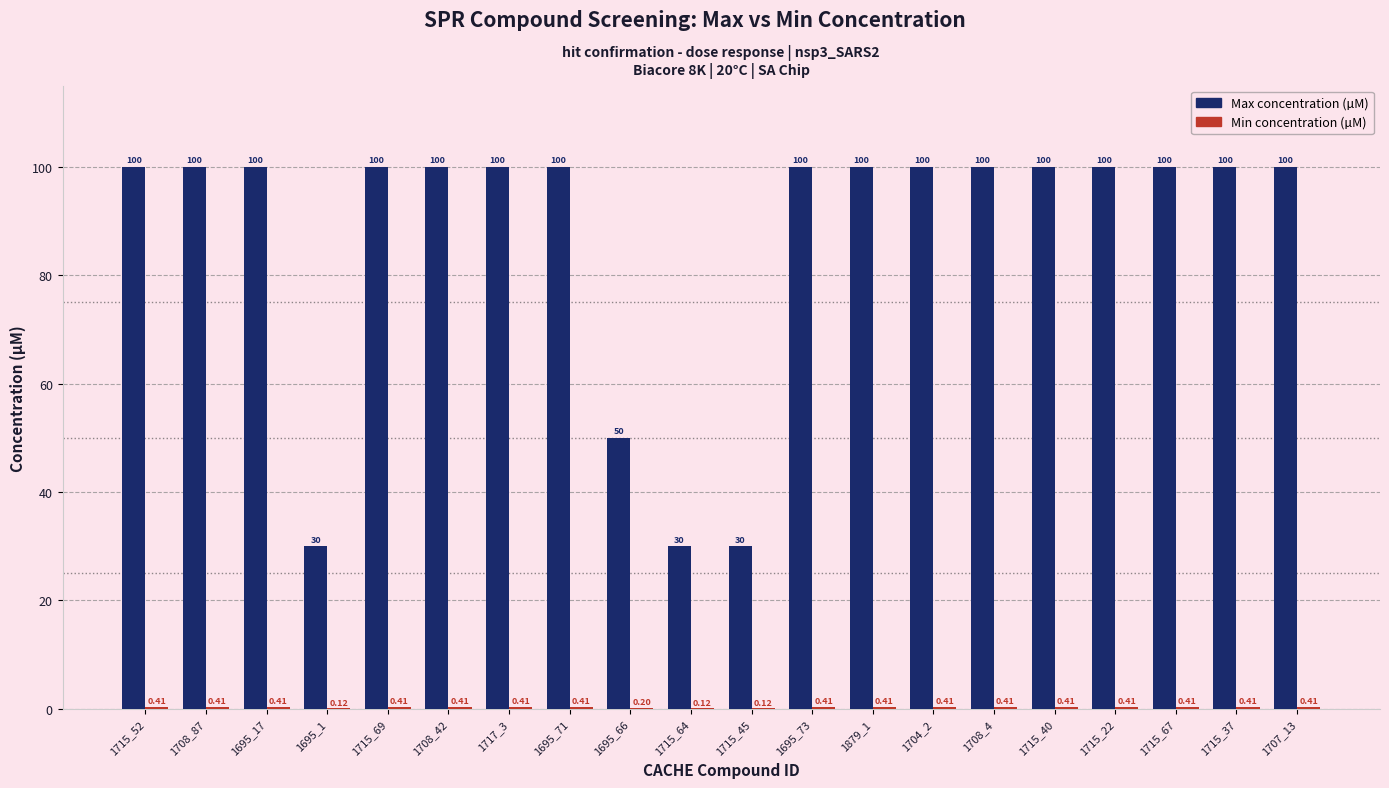

What is the sum of the Max concentration (µM) values at 1695_66 and 1715_64?

80.0